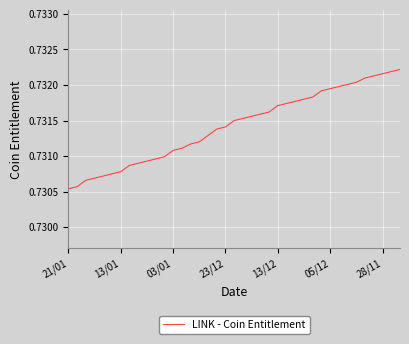

Reading right to left, transcribe all the data shown in this chart.

0.7	0.7	0.7	0.7	0.7	0.7	0.7	0.7	0.7	0.7	0.7	0.7	0.7	0.7	0.7	0.7	0.7	0.7	0.7	0.7	0.7	0.7	0.7	0.7	0.7	0.7	0.7	0.7	0.7	0.7	0.7	0.7	0.7	0.7	0.7	0.7	0.7	0.7	0.7